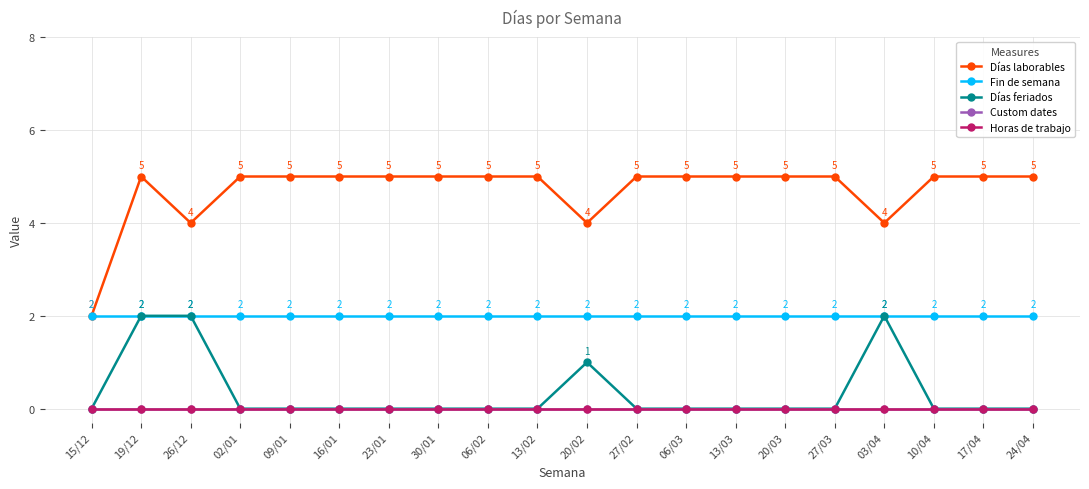

At which category is the sum across all series the highest?

19/12